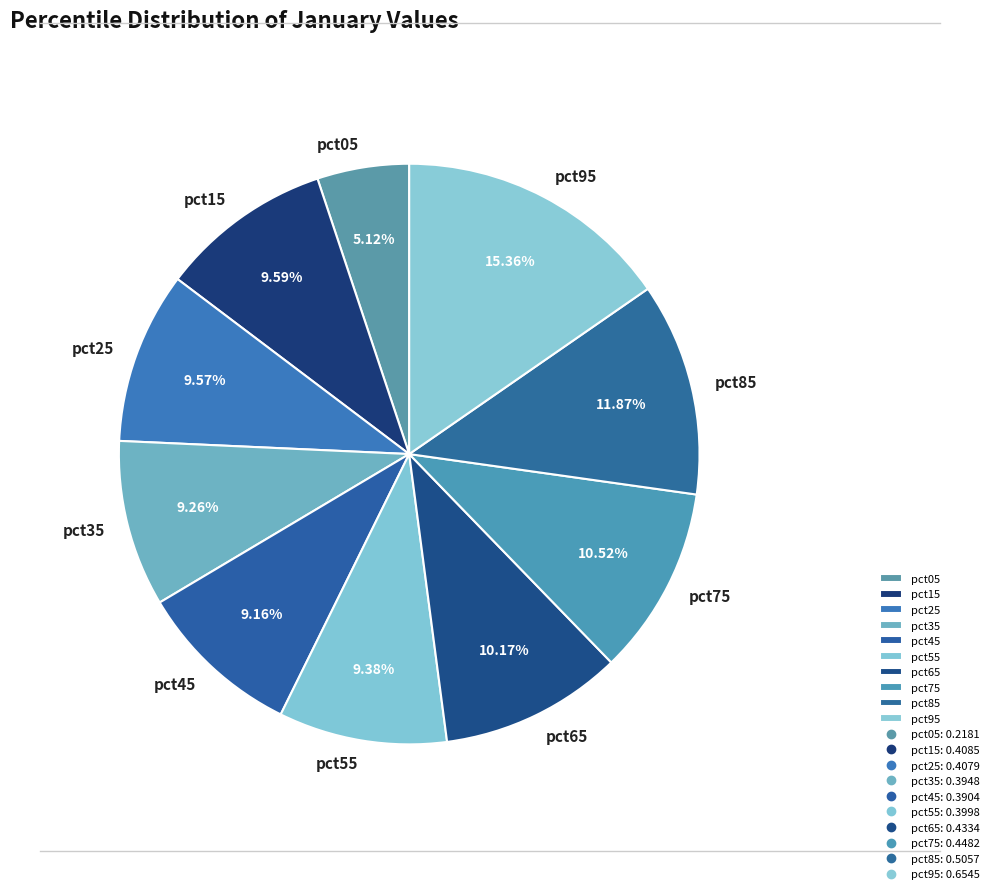

What percentage is the pct45 slice, to the nearest percent?

9%